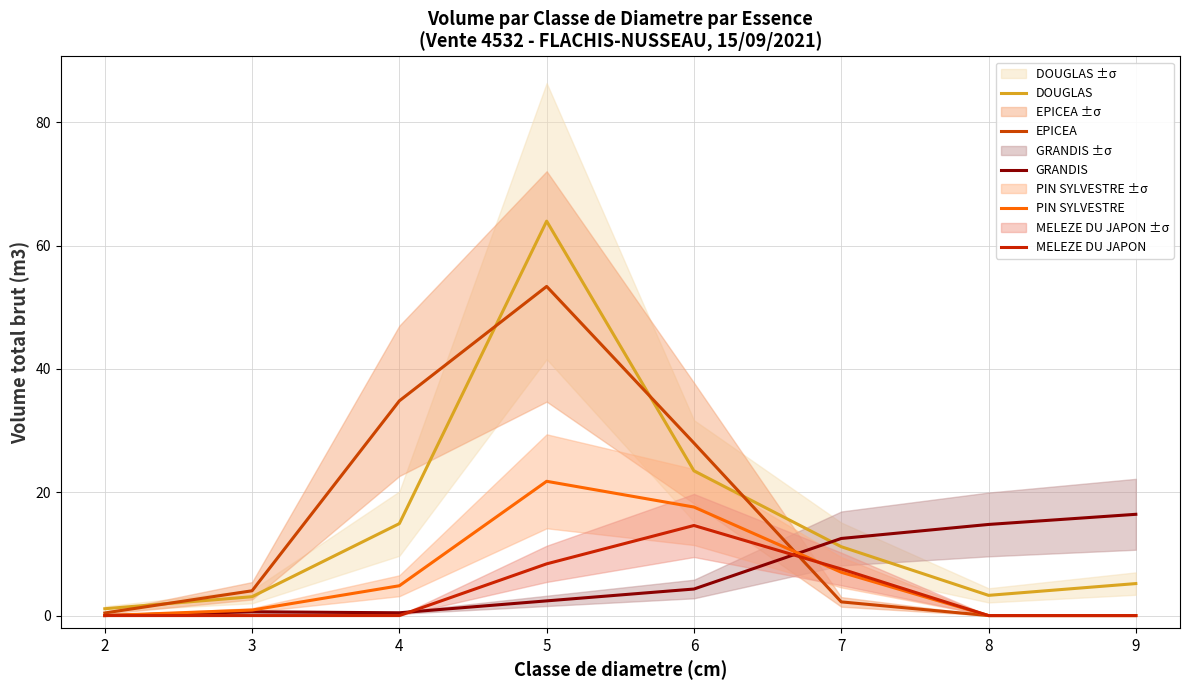

Which has a higher value, 8 or 6?

6